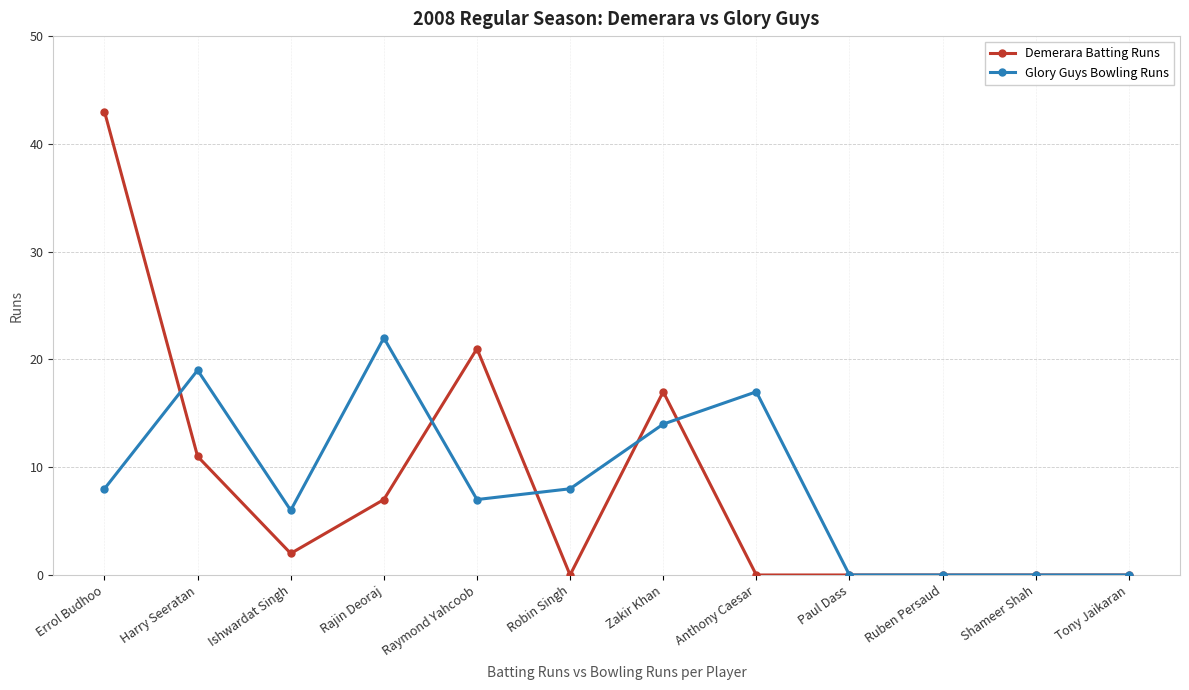

What is the maximum value for Glory Guys Bowling Runs?

22